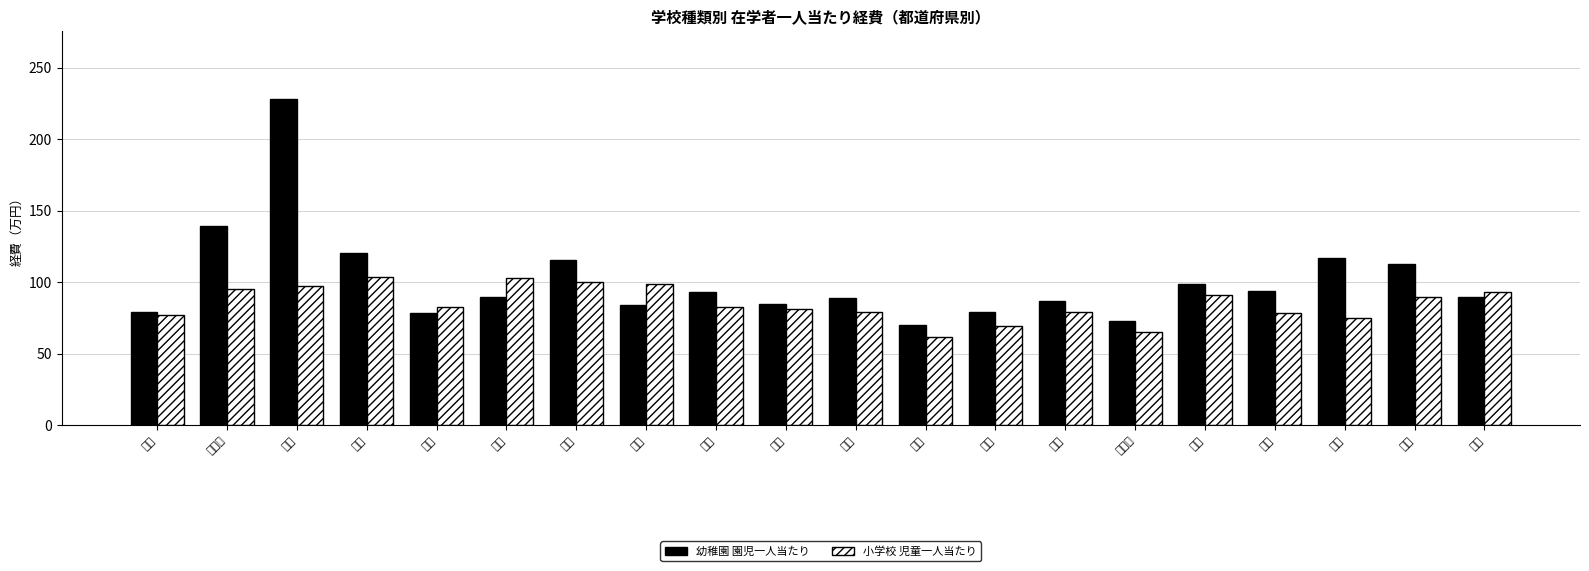

Which series has the widest spread of values?

幼稚園 園児一人当たり